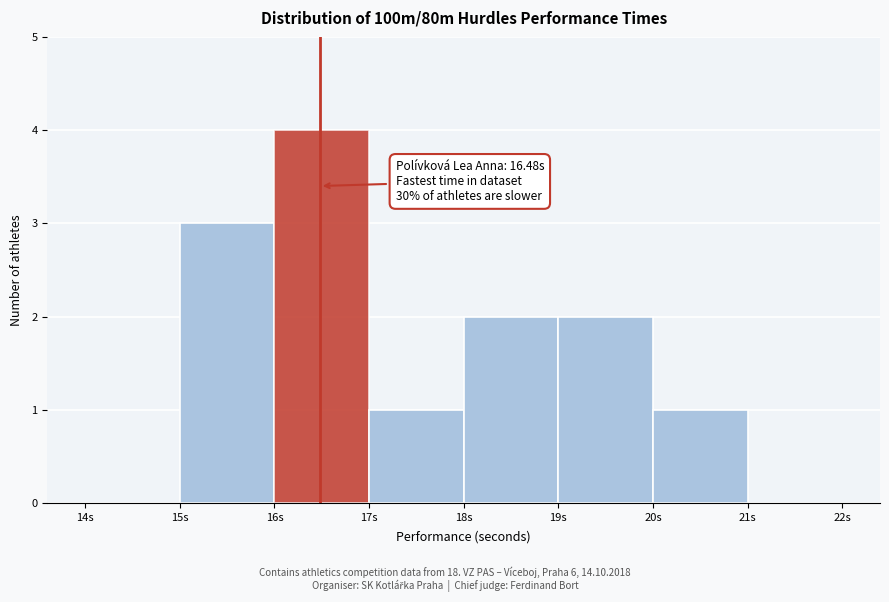

Which range on the x-axis has the tallest bar?

16 to 17